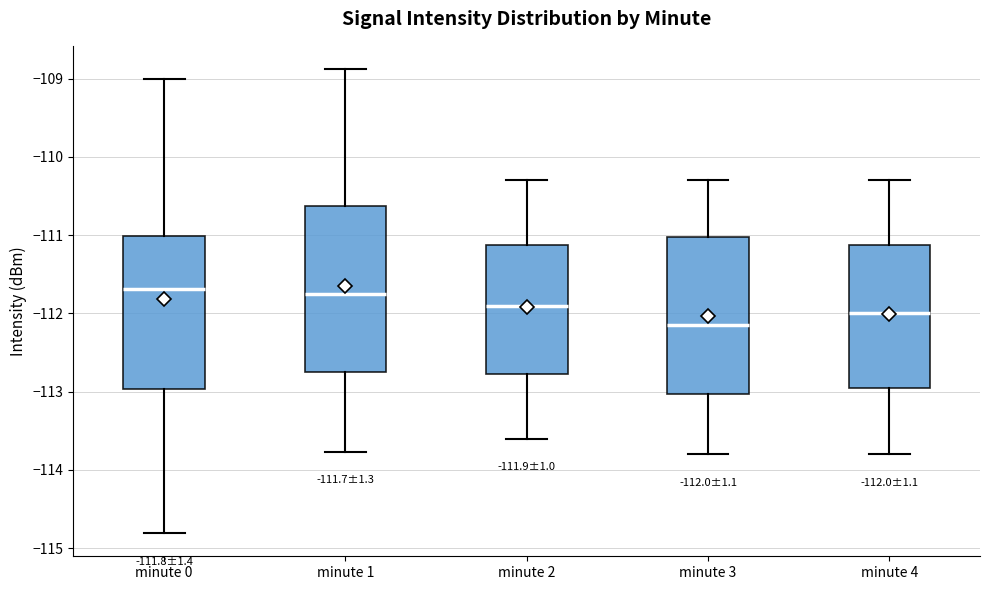

Which box is the tallest, from its lower edge to its upper edge?

minute 1